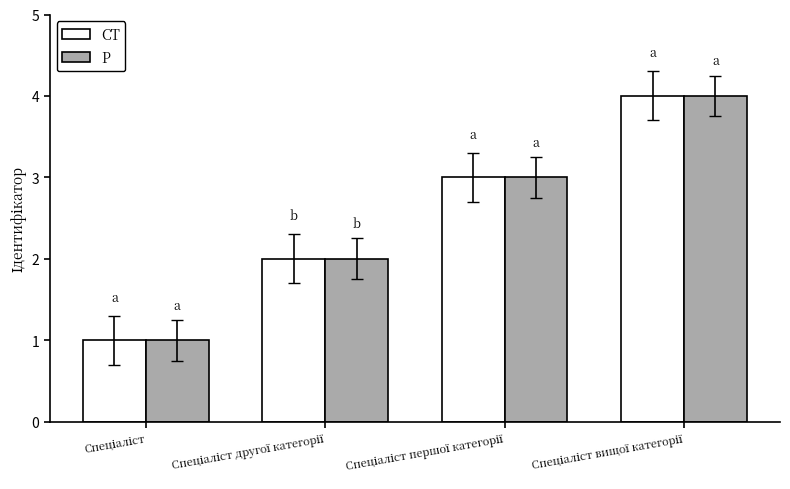

What is the difference between the maximum and minimum values in the P series?

3